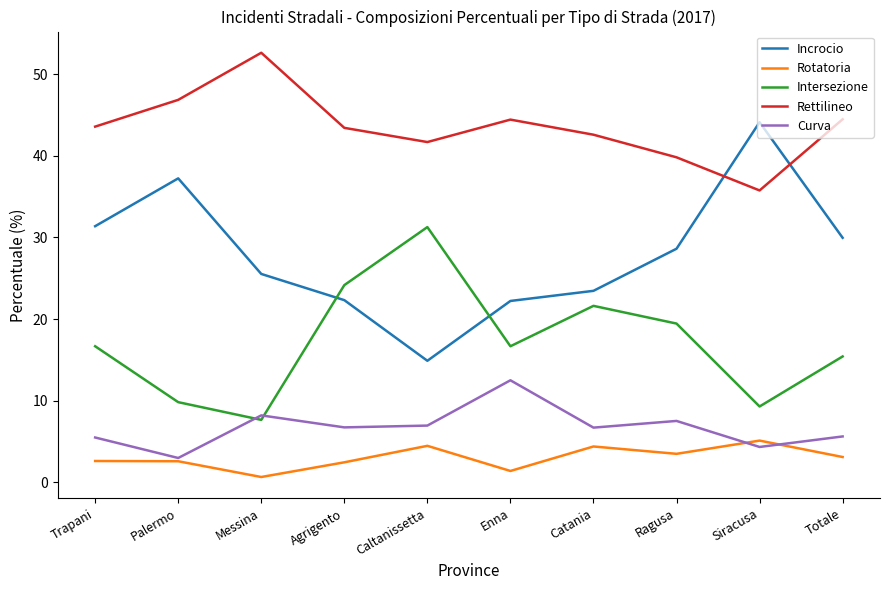

Rank the series by their maximum value, from highest to lowest.

Rettilineo, Incrocio, Intersezione, Curva, Rotatoria